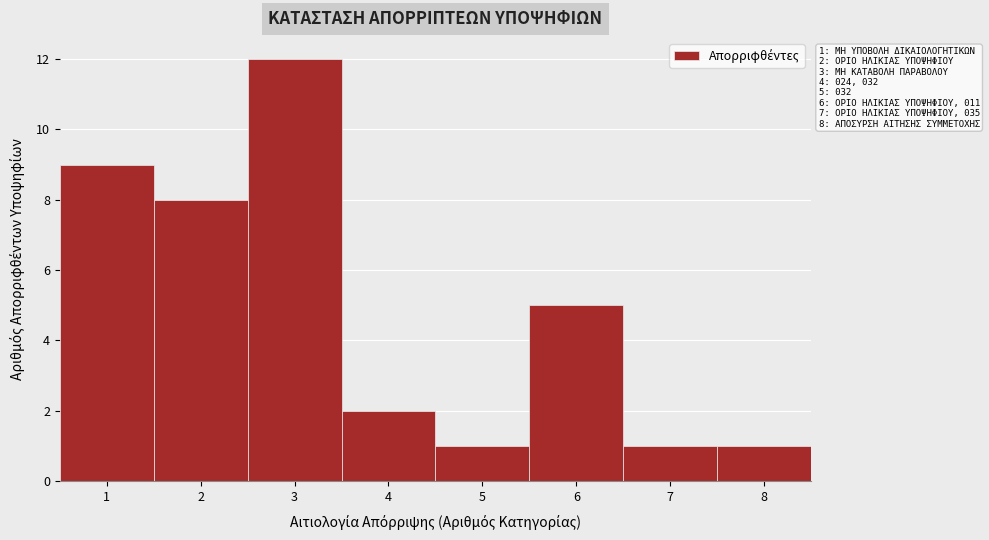

Reading left to right, transcribe all the data shown in this chart.

1=9	2=8	3=12	4=2	5=1	6=5	7=1	8=1